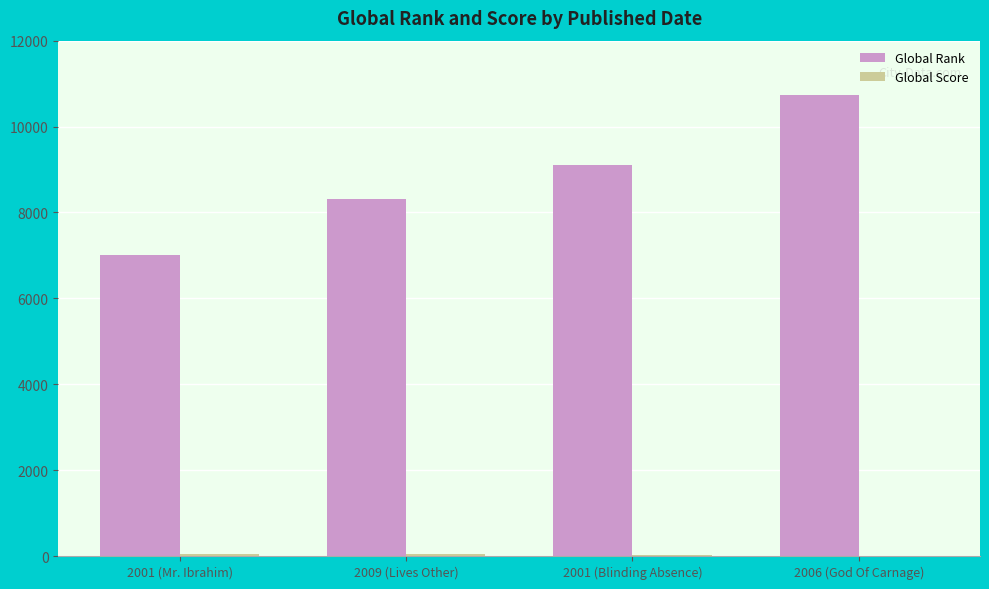

What is the maximum value shown in the chart?

10741